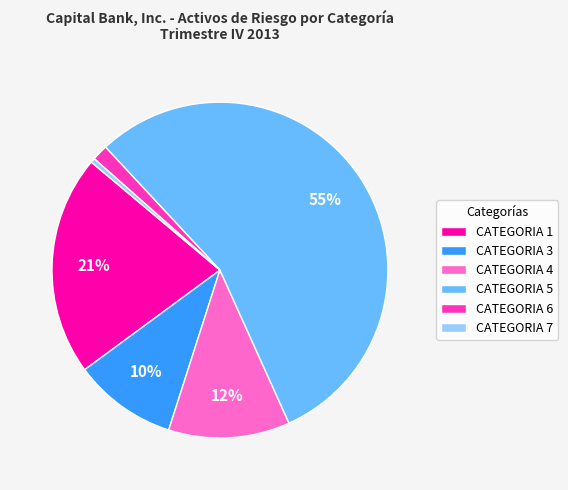

How many slices are in this pie chart?

6